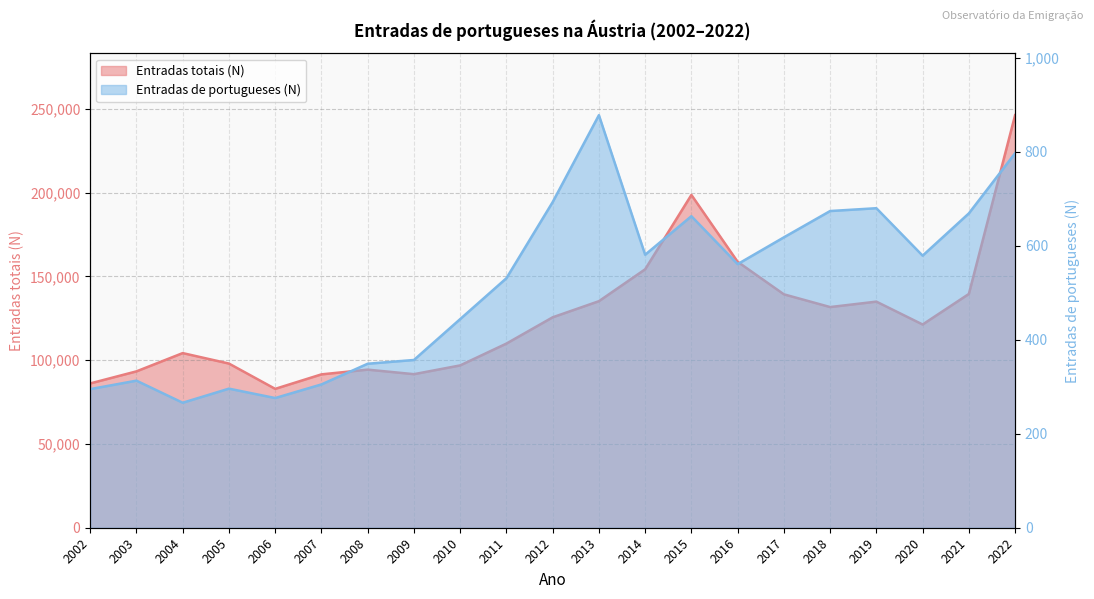

What is the approximate value of Entradas totais (N) at 2018, to the nearest 100?

131700